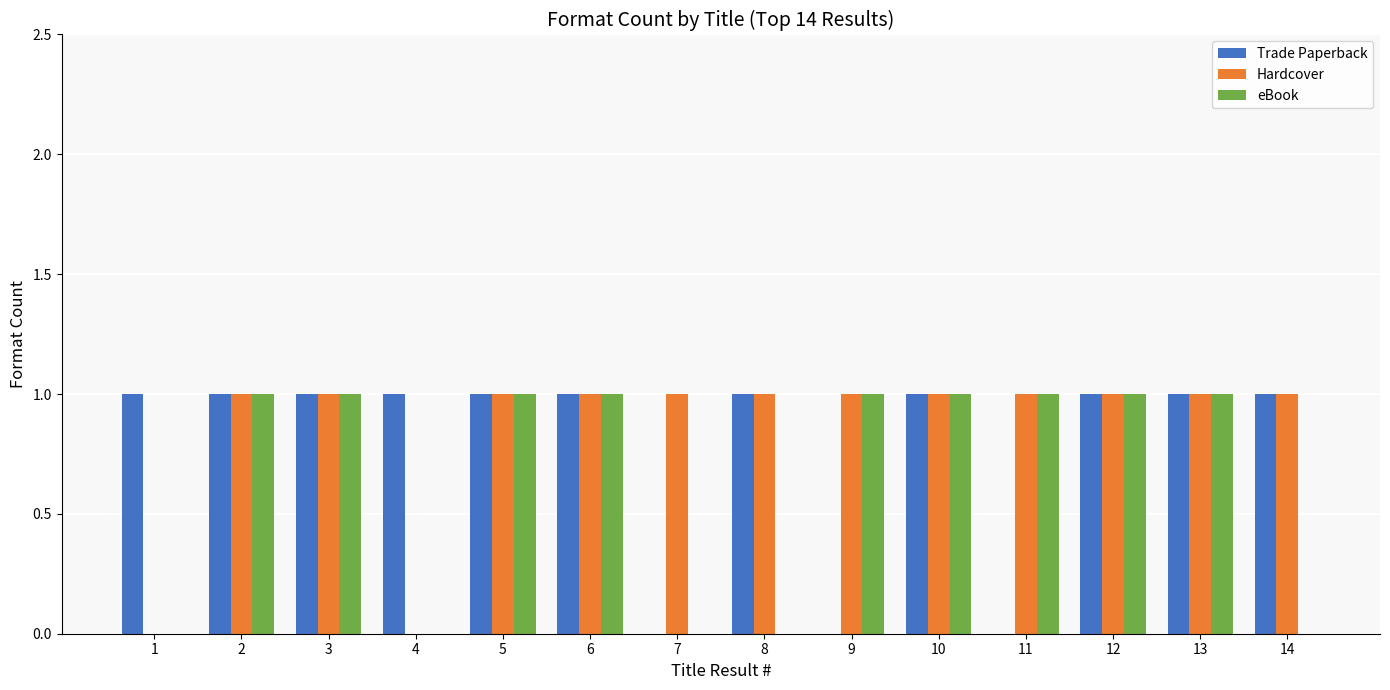

Reading left to right, list all the values displayed in this chart.

Trade Paperback: 1=1	2=1	3=1	4=1	5=1	6=1	7=0	8=1	9=0	10=1	11=0	12=1	13=1	14=1
Hardcover: 1=0	2=1	3=1	4=0	5=1	6=1	7=1	8=1	9=1	10=1	11=1	12=1	13=1	14=1
eBook: 1=0	2=1	3=1	4=0	5=1	6=1	7=0	8=0	9=1	10=1	11=1	12=1	13=1	14=0